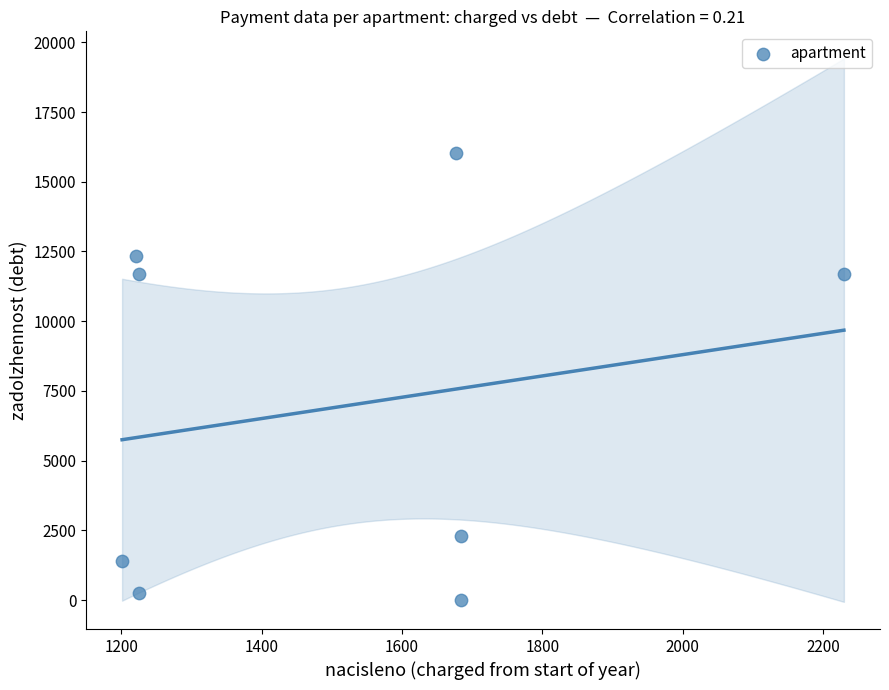

What is the range of X values (max minus min)?

1028.7